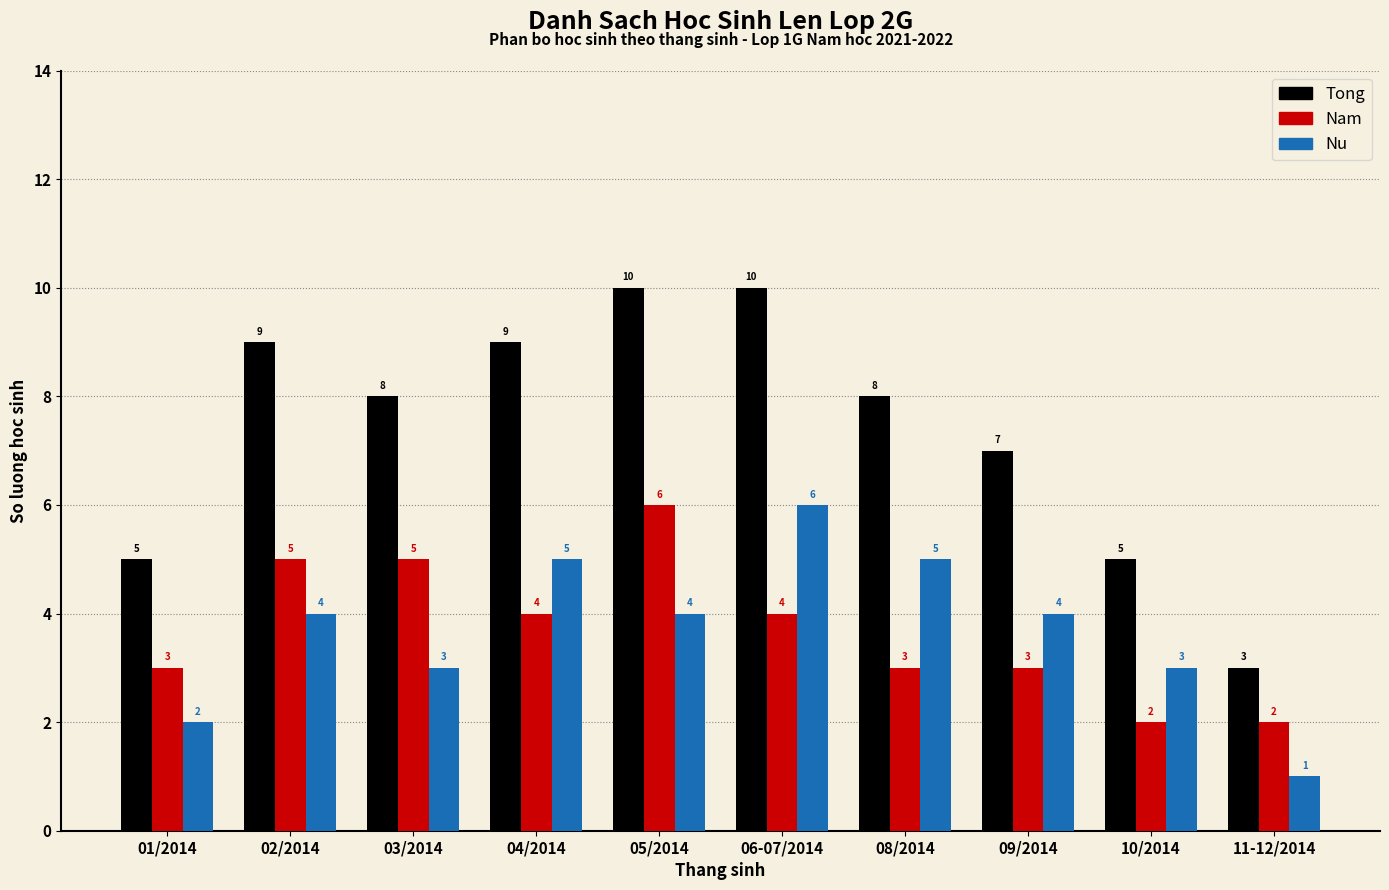

What is the greatest value displayed?

10